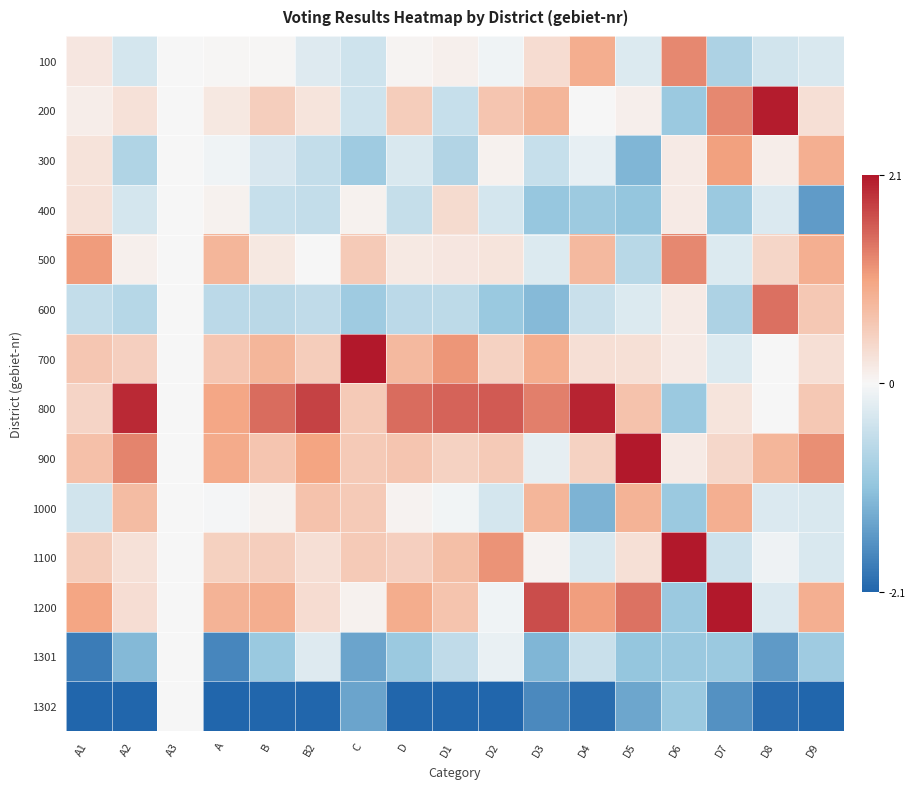

What is the spread (max minus min) of values at B2?

4.6